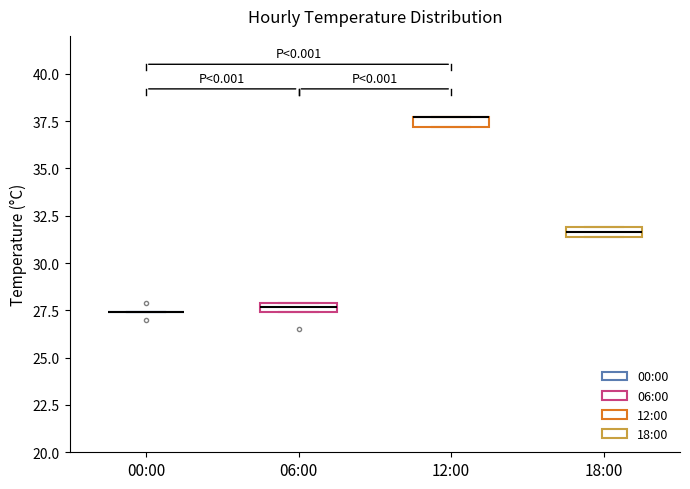

Where is the lower edge of the box for 12:00 on the y-axis? The values are not printed on the chart, so give them approximately, as read against the axis.

37.0